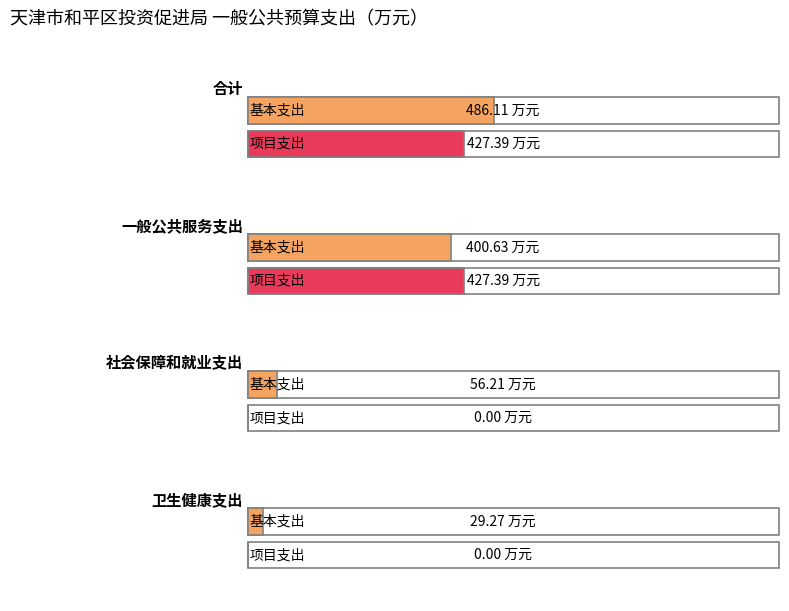

What is the label of the 4th bar from the left?

卫生健康支出